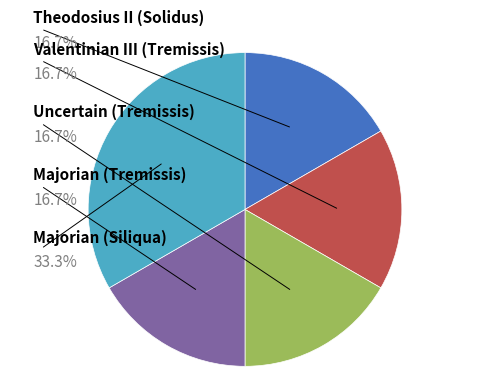

The Uncertain (Tremissis) slice represents 7% of the pie. True or false?

False